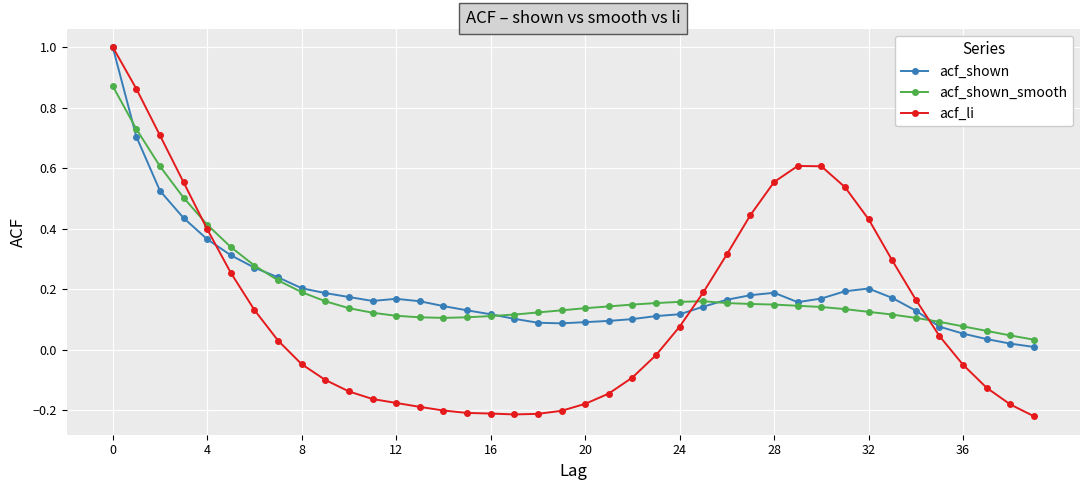

Which series has the widest spread of values?

acf_li